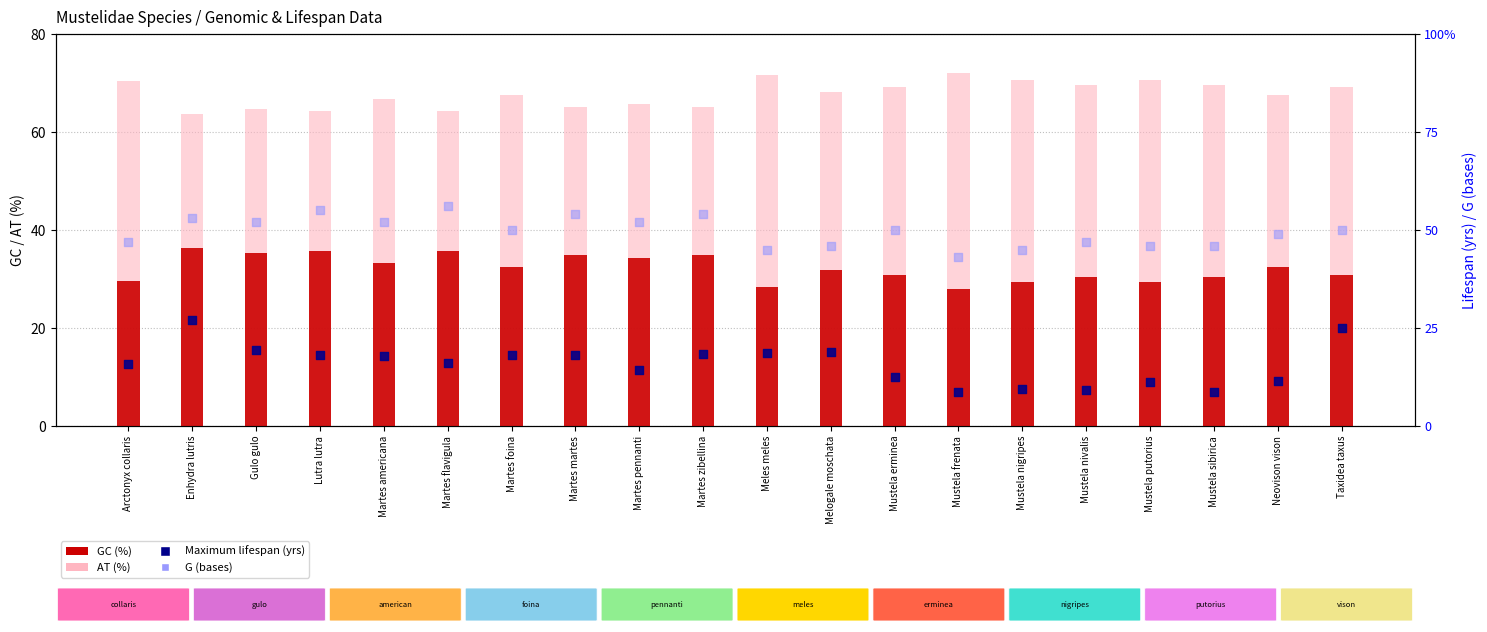

What are all the series names shown in the legend?

GC (%), AT (%), Maximum lifespan (yrs), G (bases)